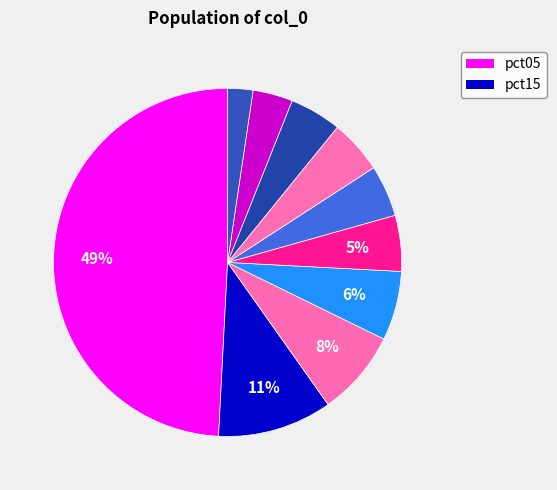

Count the number of slices in the pie.

10